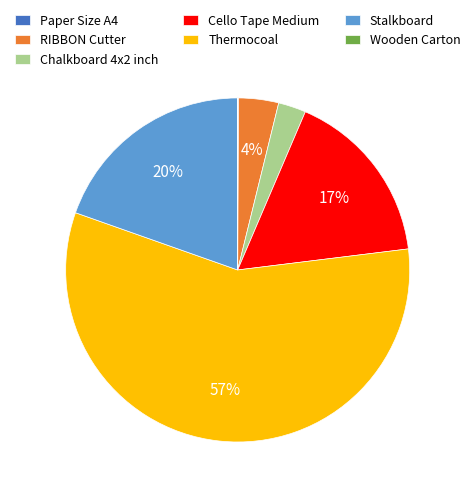

Is the sum of Chalkboard 4x2 inch and Thermocoal greater than half?

Yes